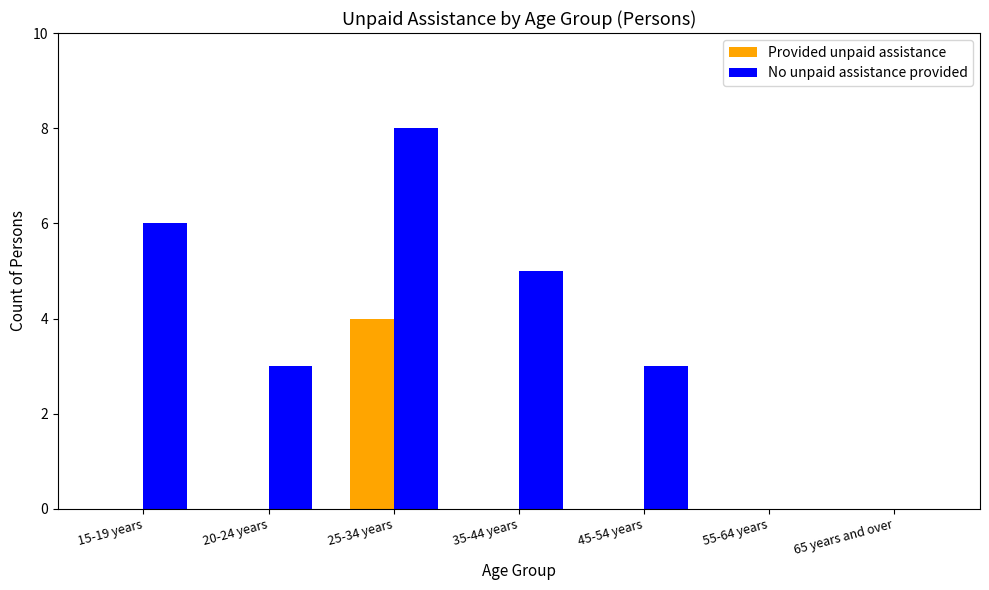

Count the number of categories in the chart.

7